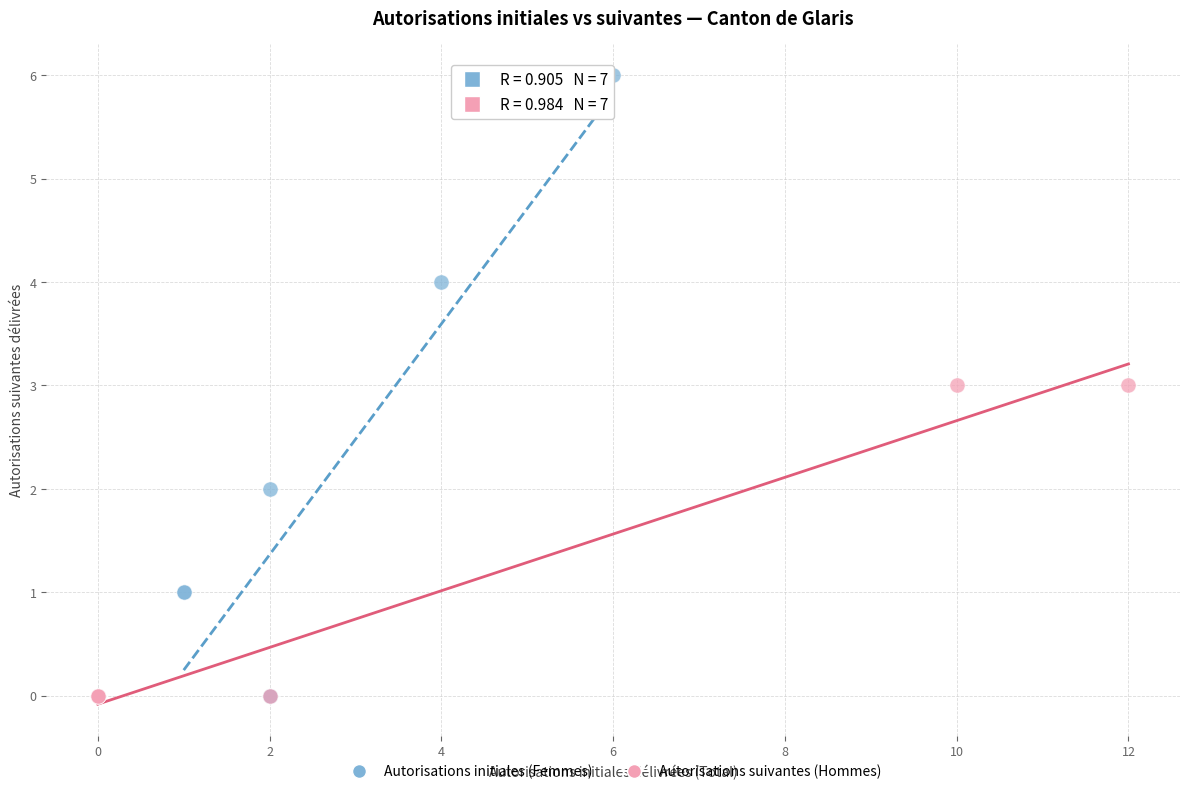

Which series has the largest Y range (max minus min)?

Autorisations initiales (Femmes)